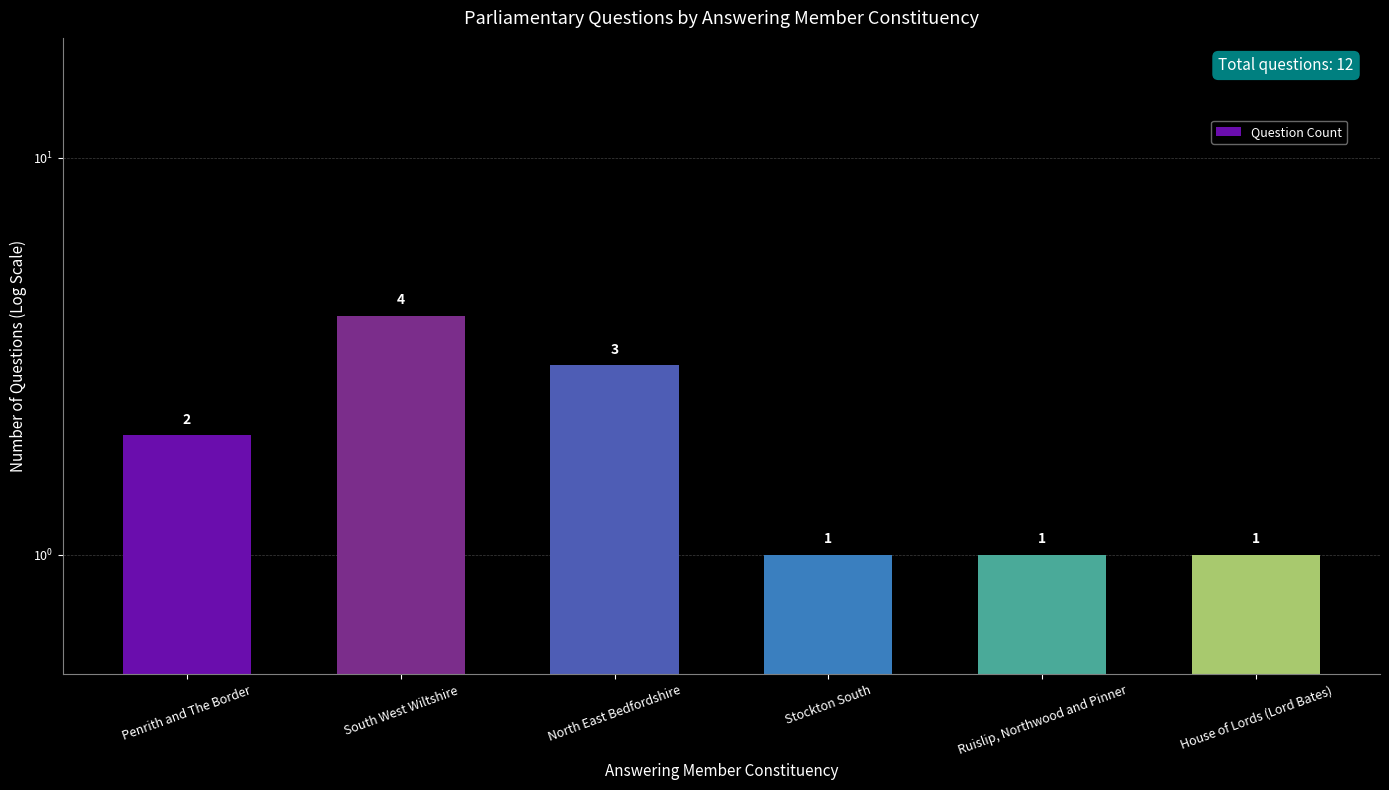

Count the number of data series in this chart.

1